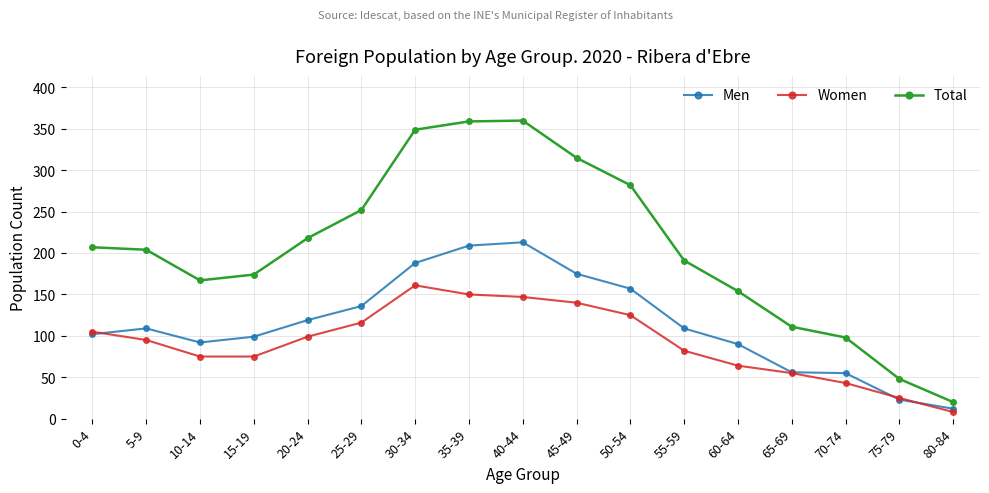

At 80-84, list the series in order from smallest to largest.

Women, Men, Total